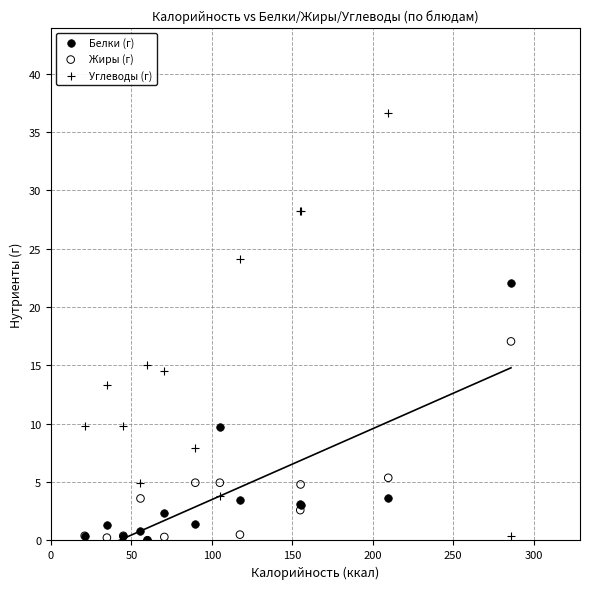

Across all series, what Y value is closest to 18?

17.1